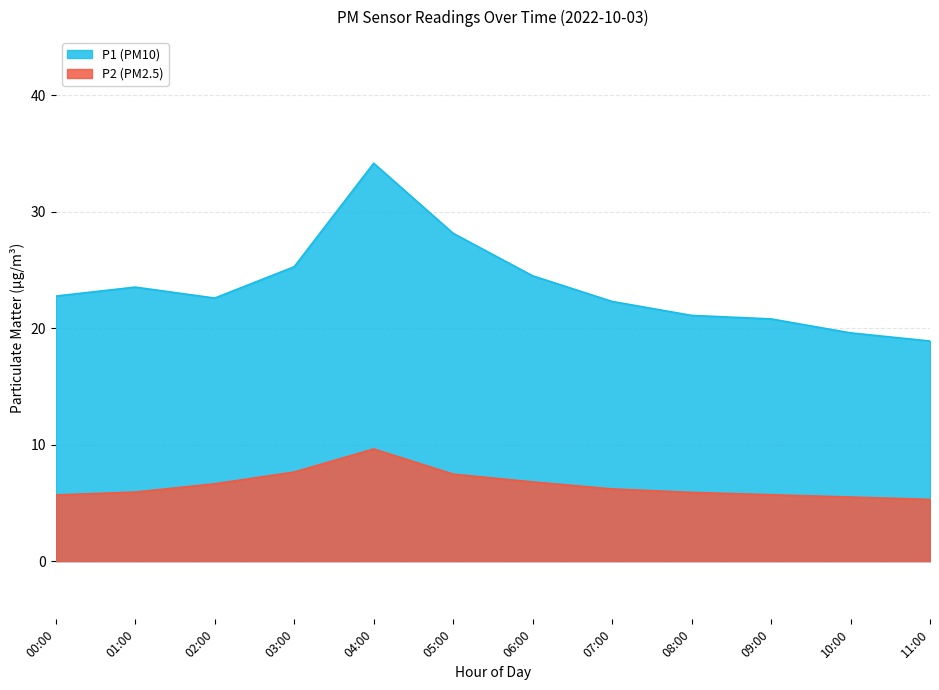

At which category is the sum across all series the highest?

04:00